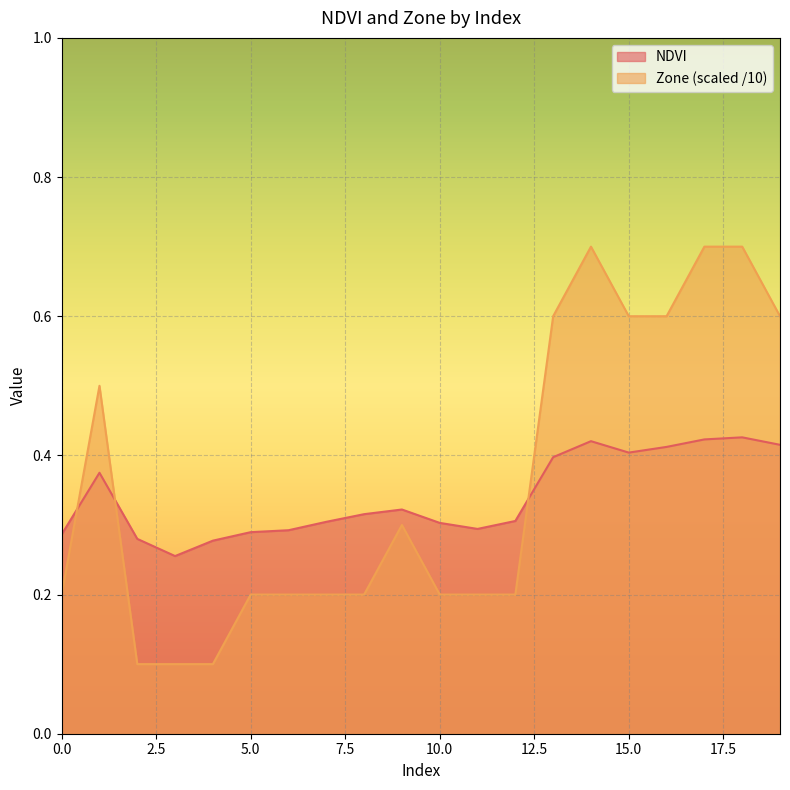

How many times do NDVI and Zone cross each other?

3